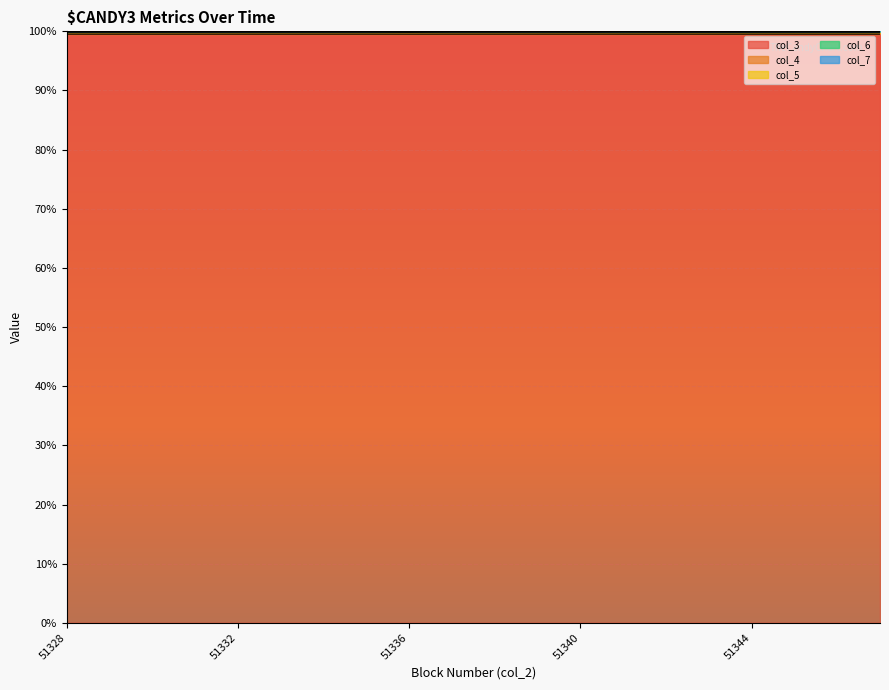

Which series changed the most between 51329 and 51333?

col_4